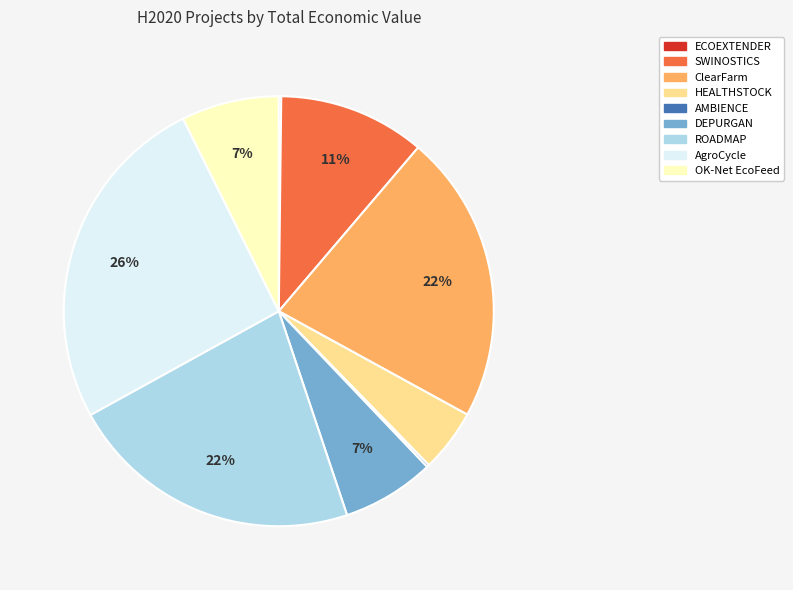

Which slice is the largest?

AgroCycle